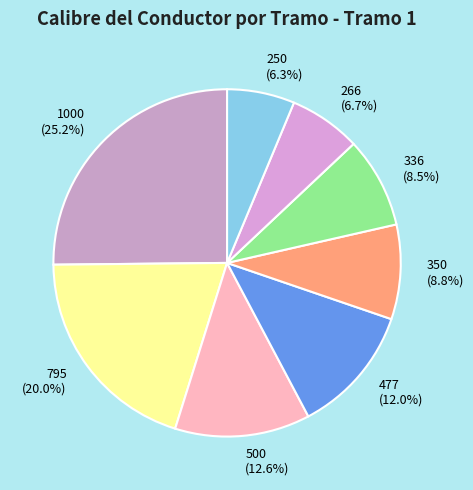

Is there any slice that represents more than half of the pie?

No